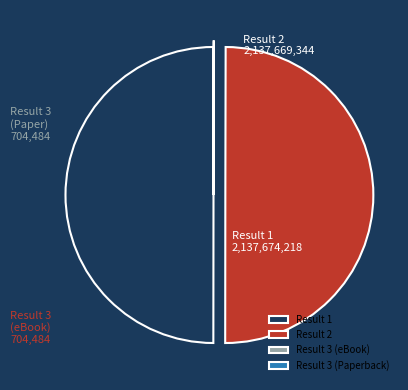

True or false: Result 1 accounts for 39% of the total.

False